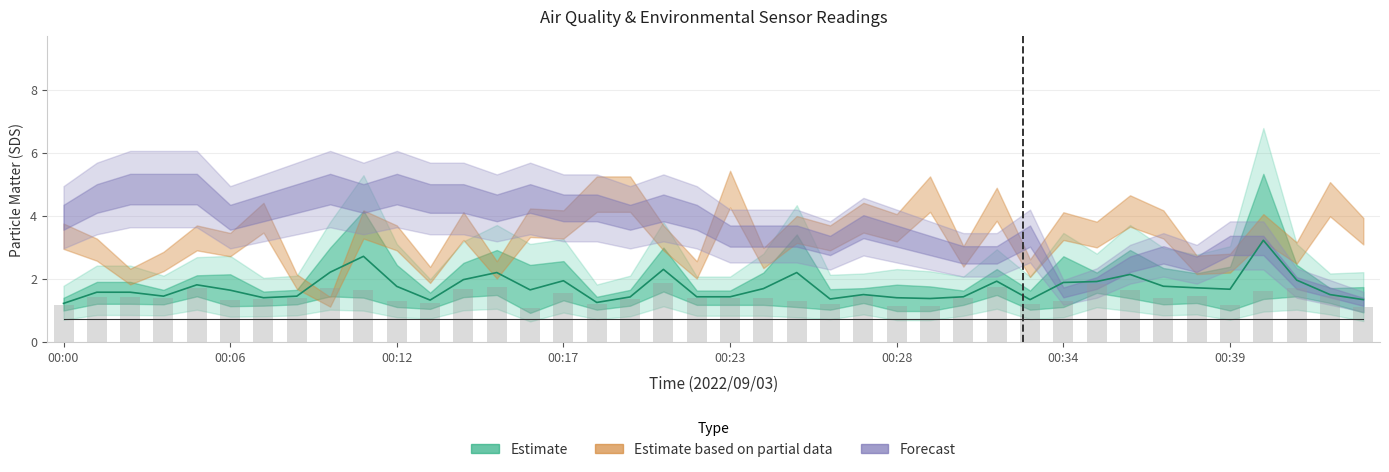

What is the difference between the SDS_P2 bars values at 00:34 and 37?

0.3